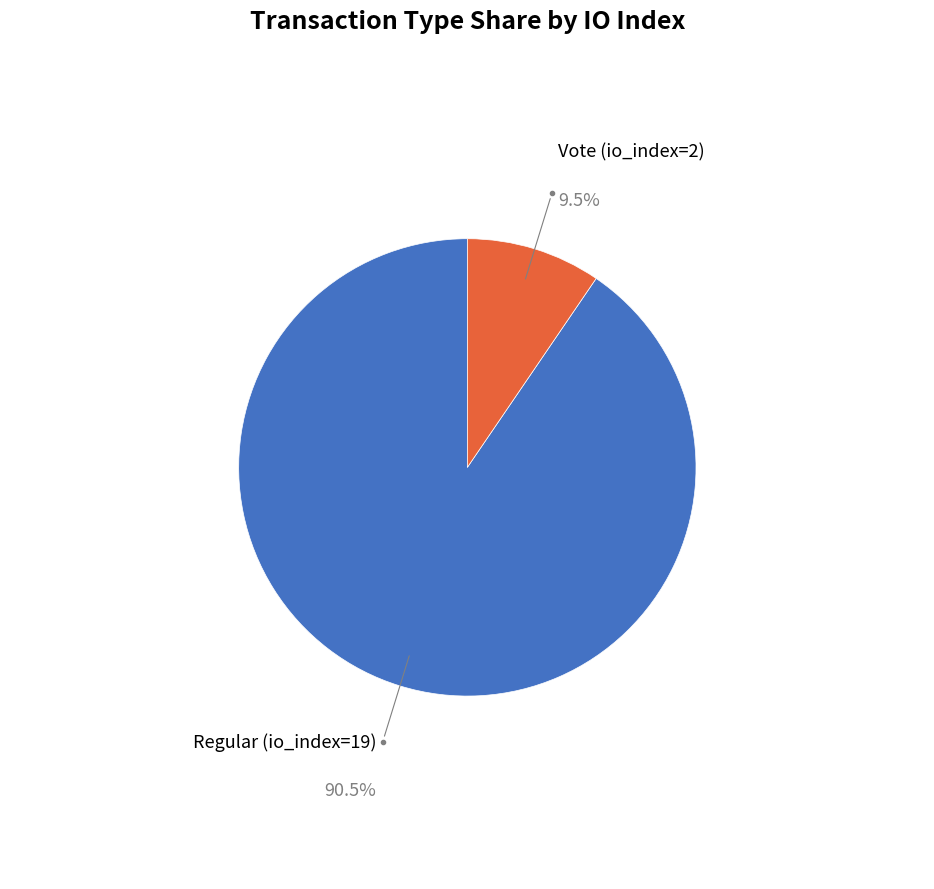

To the nearest percent, what is the difference between the largest and smallest slice percentages?

81%